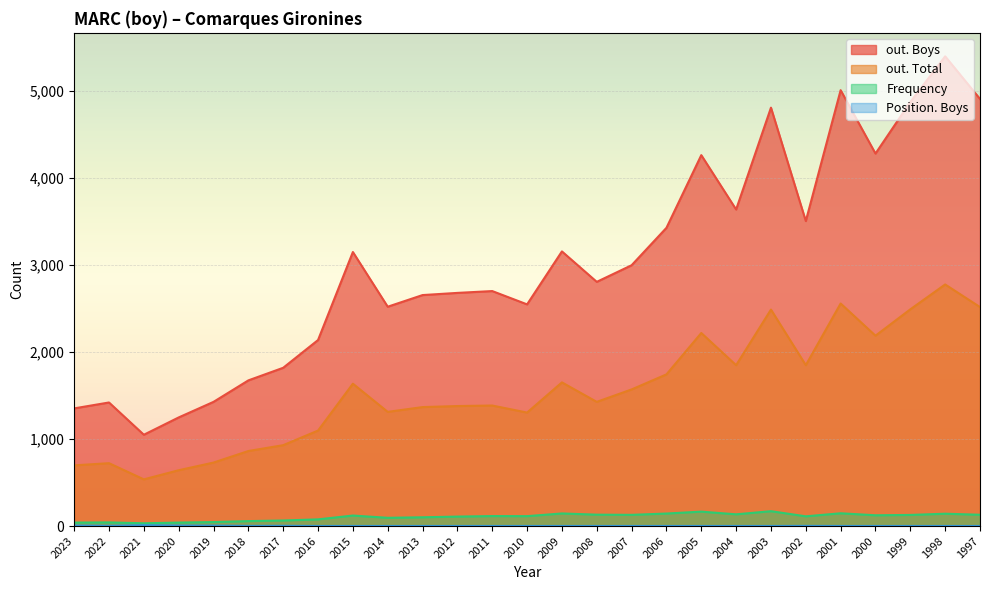

What is the value of the out. Boys point at the 26th from the left?

5401